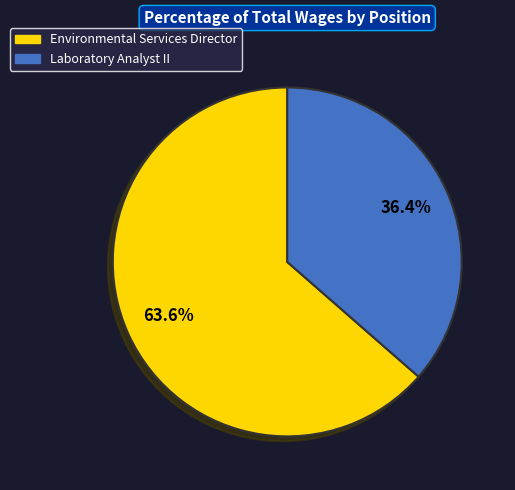

To the nearest percent, what is the average slice percentage?

50%